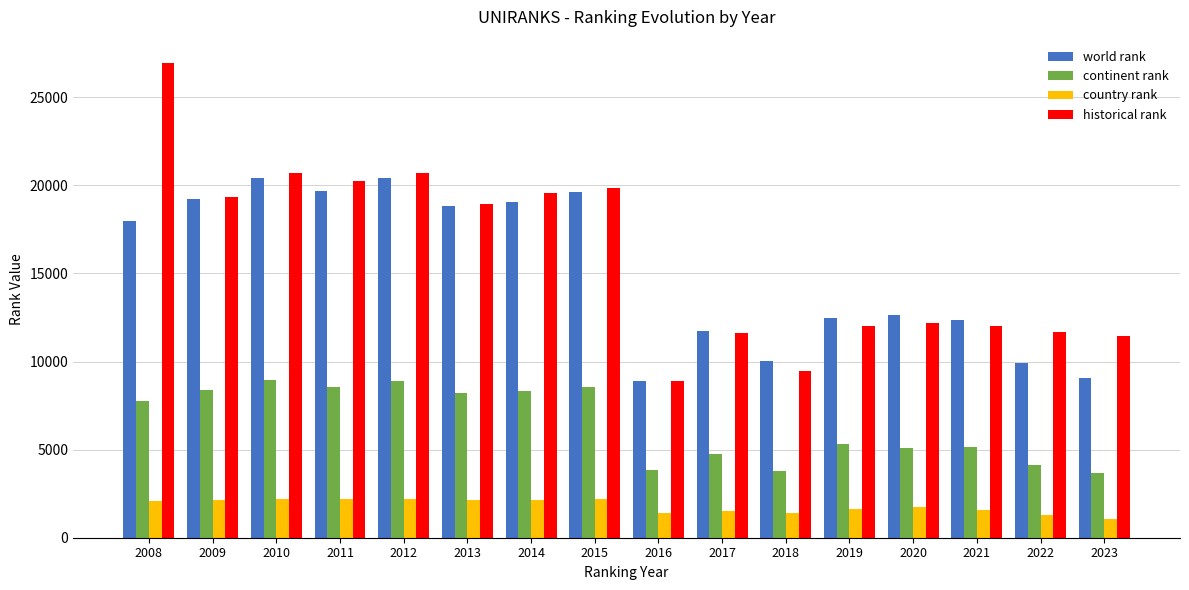

What are all the series names shown in the legend?

world rank, continent rank, country rank, historical rank